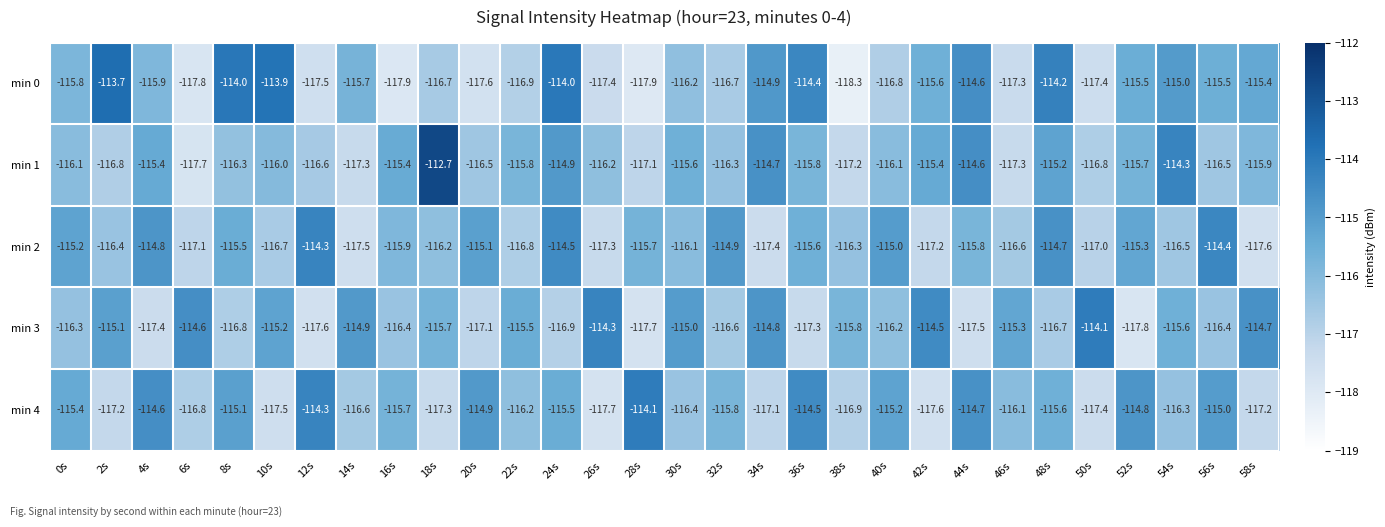

The min 3 series shows -74.0 at 38s. True or false?

False